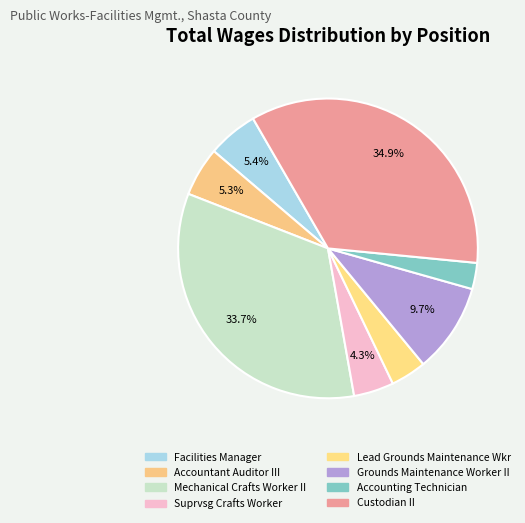

True or false: Lead Grounds Maintenance Wkr accounts for 10% of the total.

False